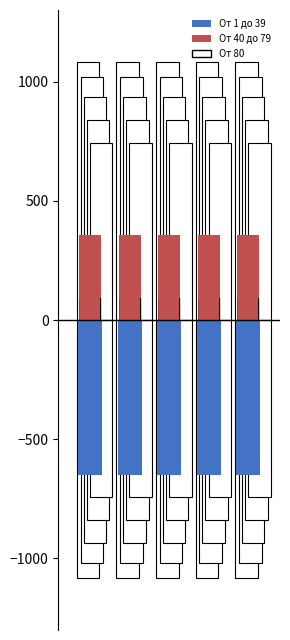

How many bars are there in each group?

3